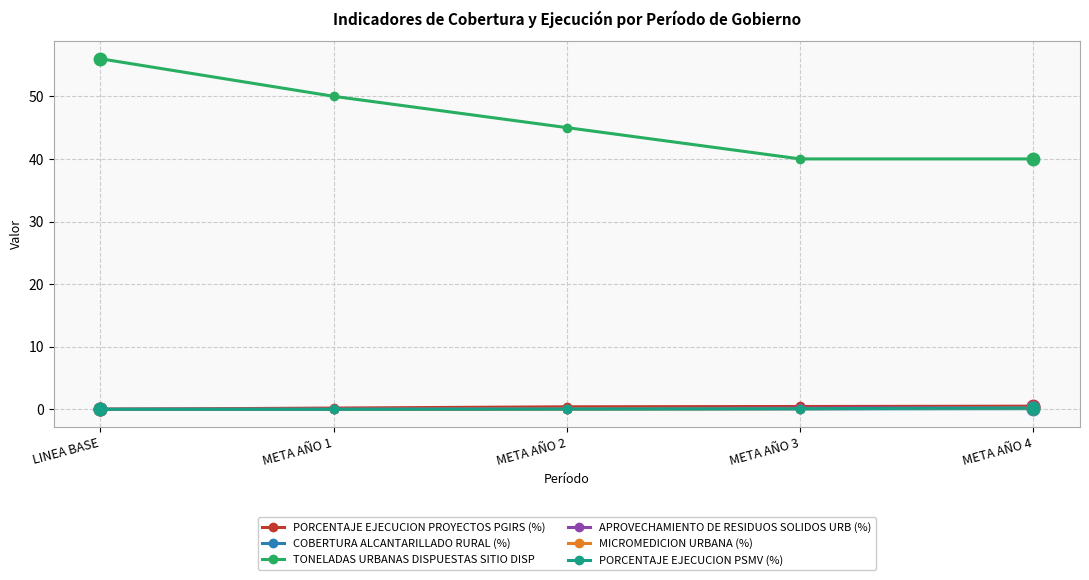

True or false: MICROMEDICION URBANA (%) and PORCENTAJE EJECUCION PSMV (%) intersect in this chart.

False